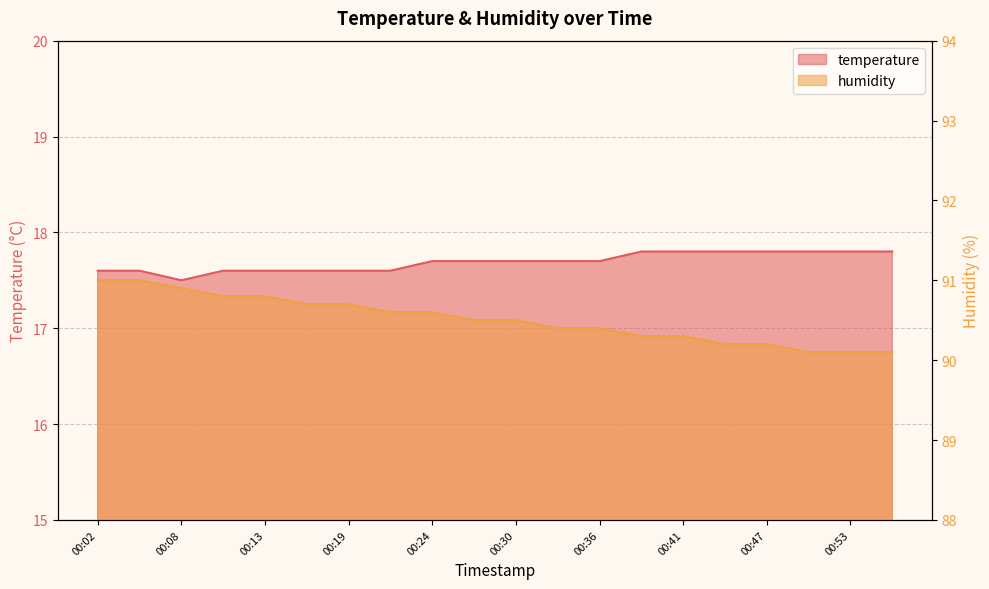

Which has a higher value, 00:33 or 00:24?

00:33